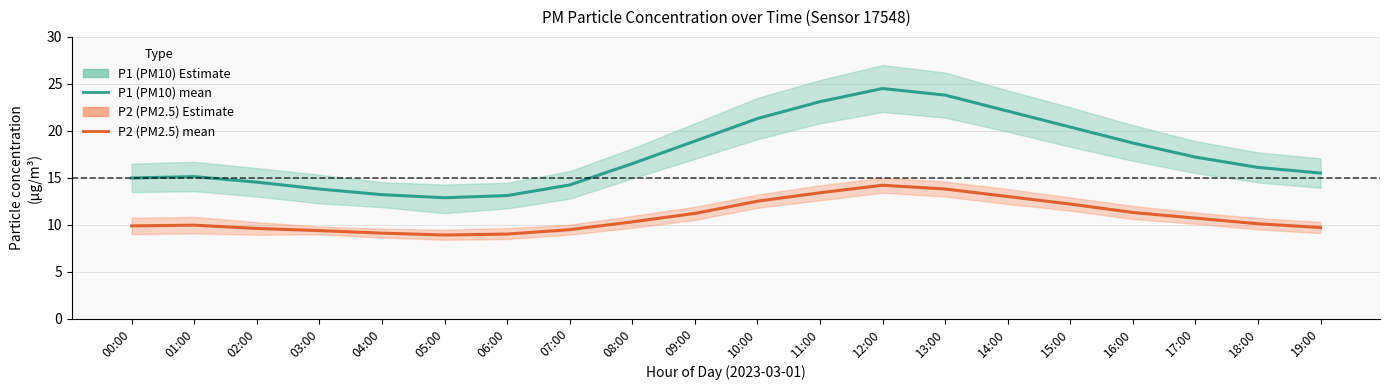

How many data points in P1 (PM10) are above 16?

11